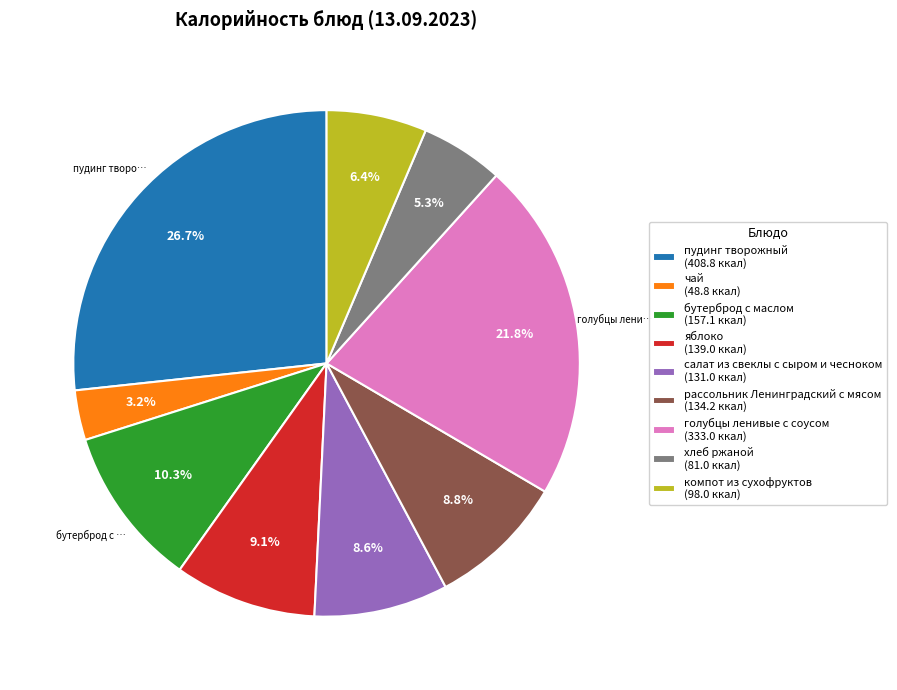

What portion of the pie excludes яблоко (139.0 ккал)?

90.9%